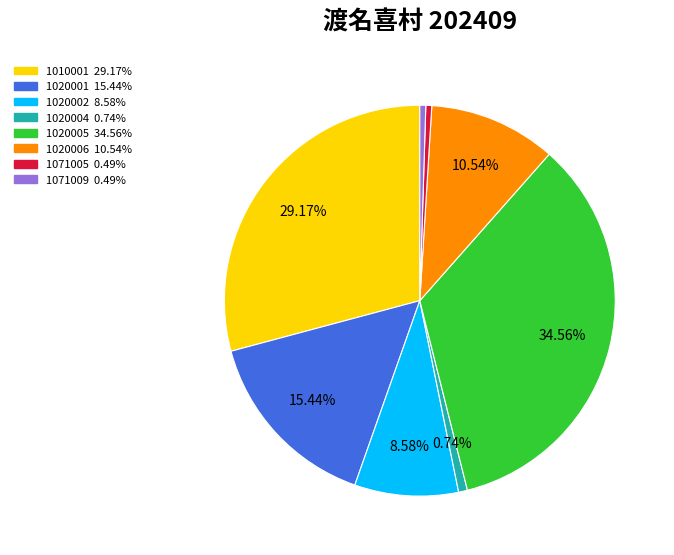

Which has a higher value, 1020004 or 1010001?

1010001